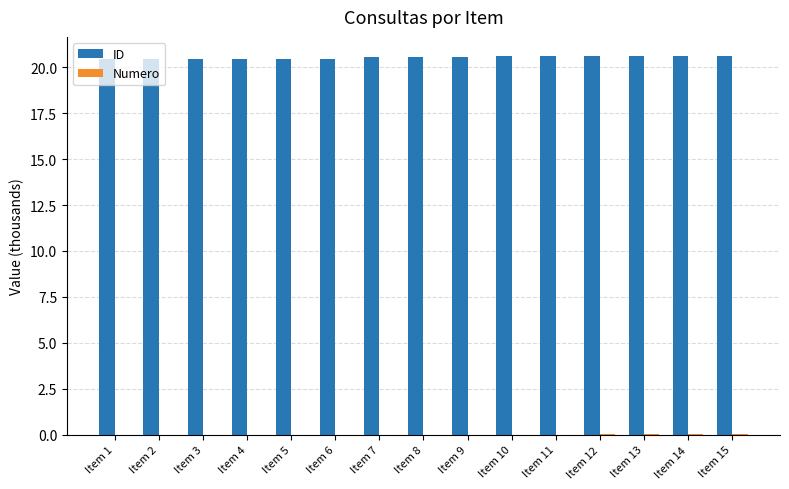

What is the approximate value of ID at Item 4?

20.5